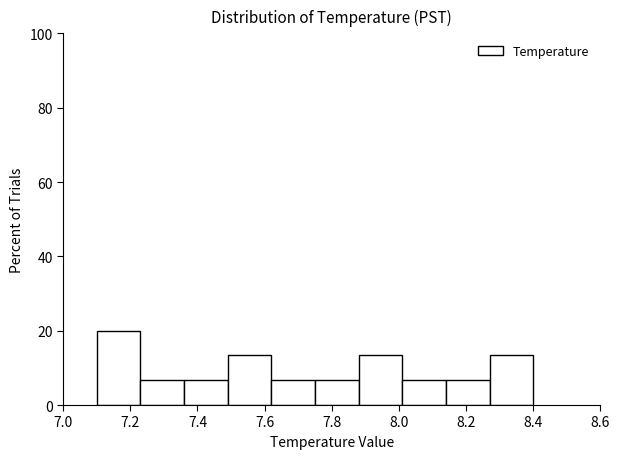

Over which range of the x-axis is the bar tallest?

7.10 to 7.23